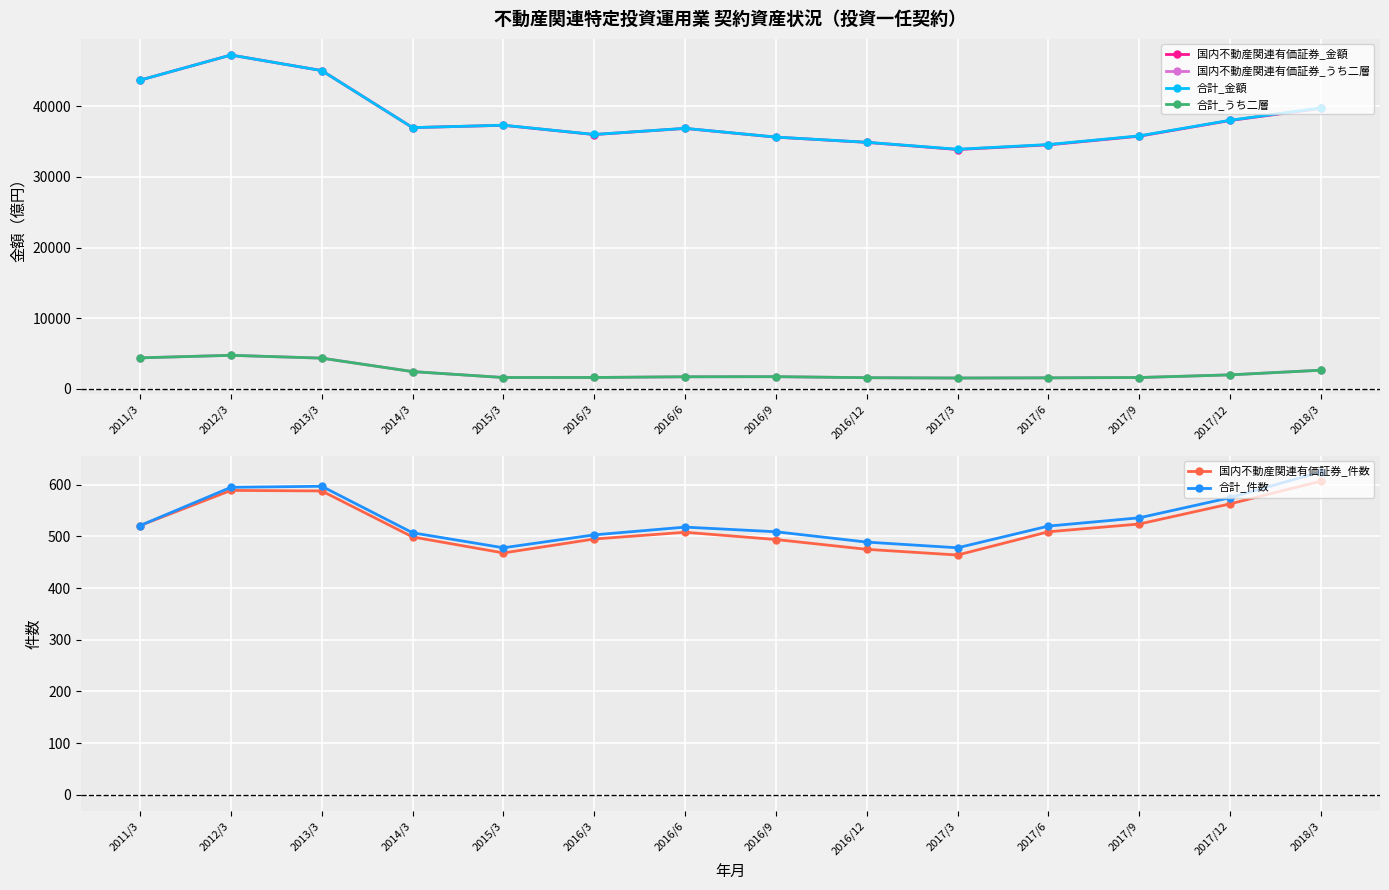

Reading left to right, list all the values displayed in this chart.

国内不動産関連有価証券_金額: 43729.3	47290.1	45086.4	36997.3	37328.0	36015.8	36885.0	35645.9	34906.9	33891.7	34556.2	35783.5	38011.0	39721.6
国内不動産関連有価証券_うち二層: 4352.8	4715.6	4312.3	2404.5	1566.0	1571.2	1672.0	1685.7	1540.5	1494.2	1521.0	1563.9	1942.3	2605.0
合計_金額: 43729.3	47290.1	45086.4	36997.3	37342.9	36029.4	36896.7	35656.9	34918.9	33933.2	34599.1	35827.5	38044.6	39789.9
合計_うち二層: 4352.8	4715.6	4312.3	2404.5	1566.0	1571.2	1672.0	1685.7	1540.5	1494.2	1521.0	1563.9	1942.3	2605.0
国内不動産関連有価証券_件数: 521.0	589.0	588.0	499.0	468.0	495.0	508.0	494.0	475.0	464.0	509.0	524.0	563.0	607.0
合計_件数: 521.0	595.0	597.0	507.0	478.0	503.0	518.0	509.0	489.0	478.0	520.0	536.0	575.0	625.0